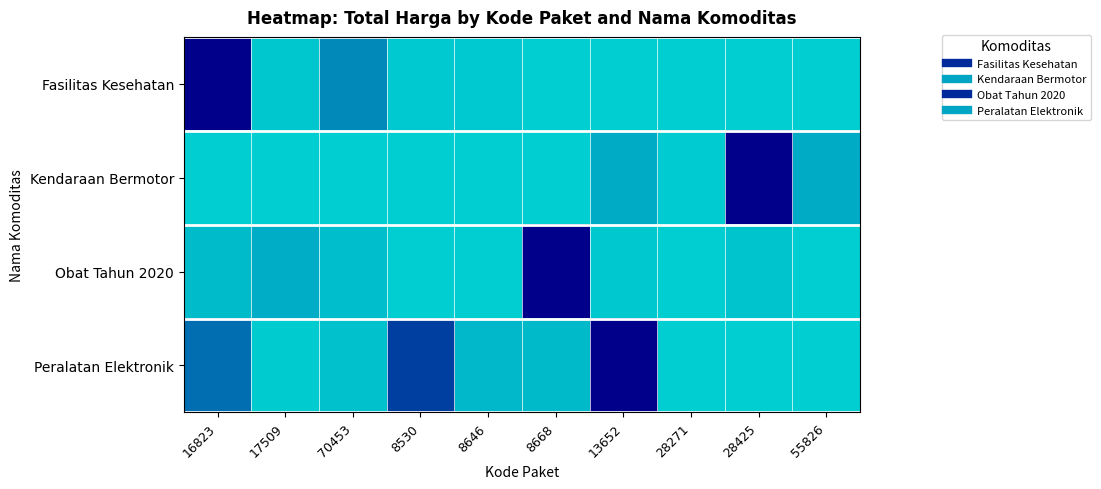

What is the greatest value displayed?

1.0